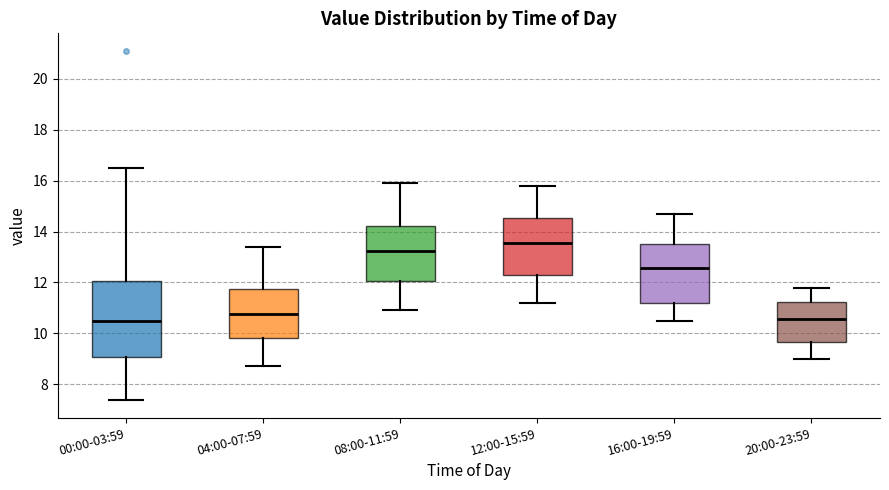

Reading left to right, read every box against the y-axis: the position of its median line, the range the box covers, and the ends of its whiskers. The values are not printed on the chart, so give them approximately, as read against the axis.

00:00-03:59: median 10.4, box 9.0 to 12.0, whiskers 7.4 to 16.6
04:00-07:59: median 10.8, box 9.8 to 11.8, whiskers 8.8 to 13.4
08:00-11:59: median 13.2, box 12.0 to 14.2, whiskers 11.0 to 16.0
12:00-15:59: median 13.6, box 12.2 to 14.6, whiskers 11.2 to 15.8
16:00-19:59: median 12.6, box 11.2 to 13.6, whiskers 10.6 to 14.8
20:00-23:59: median 10.6, box 9.6 to 11.2, whiskers 9.0 to 11.8